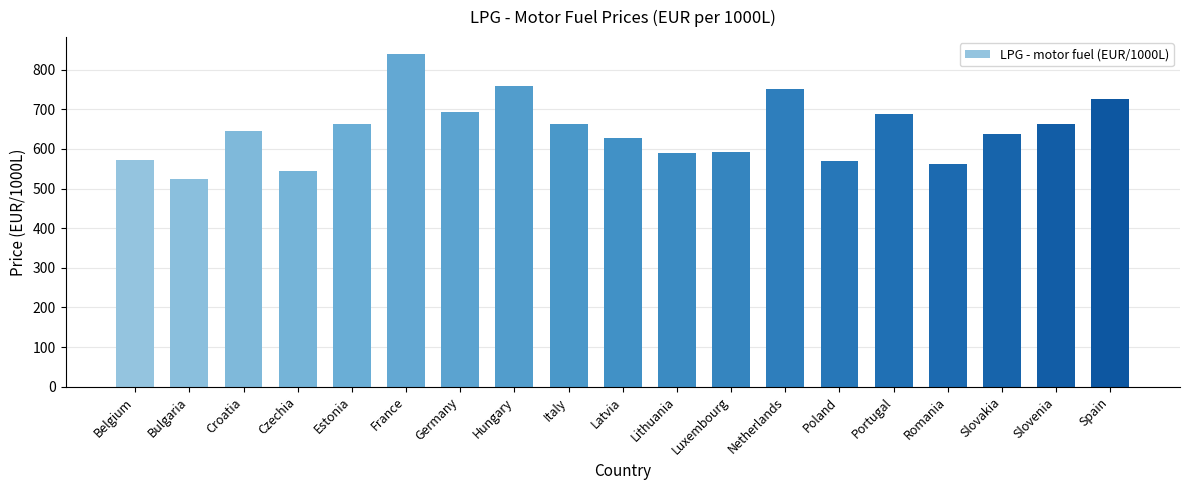

Is it true that the value at Lithuania is 589.8?

True